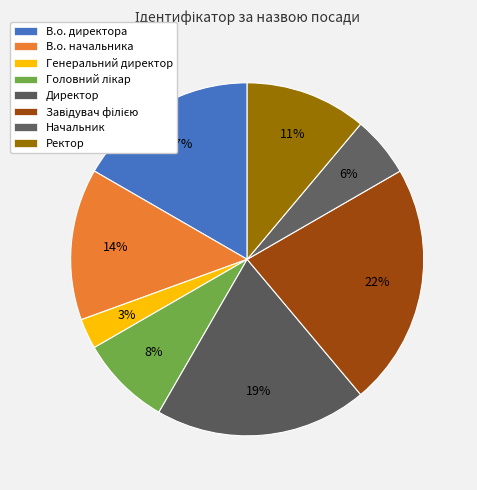

True or false: В.о. начальника accounts for 26% of the total.

False